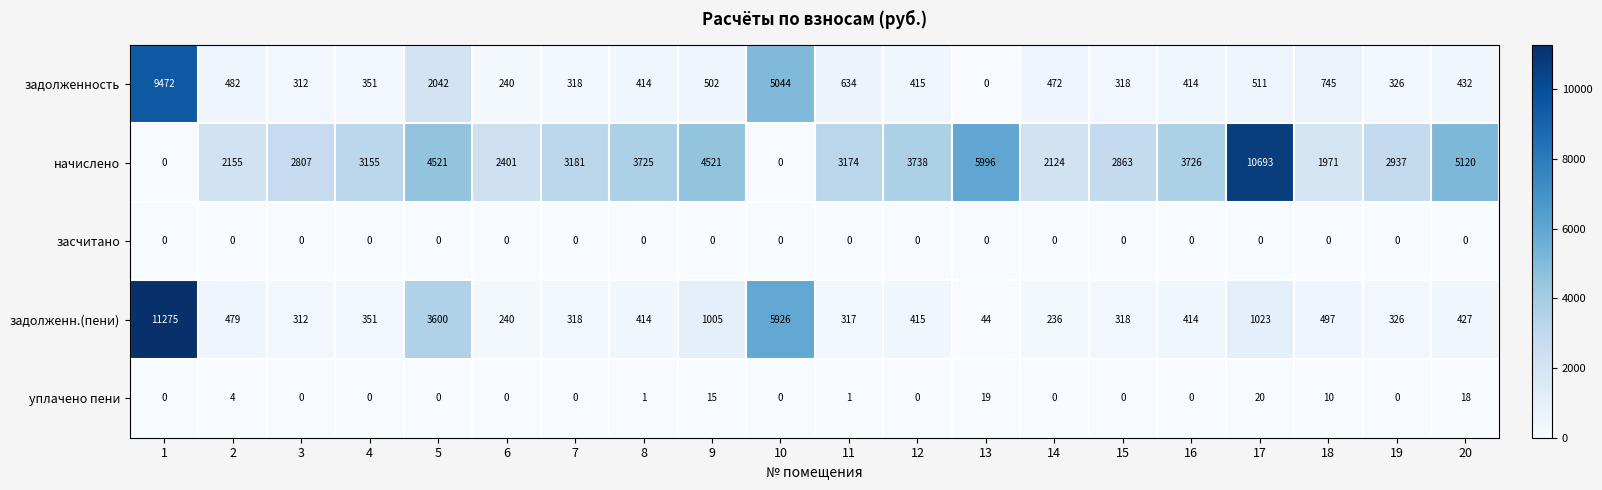

What is the total value across all series at 16?

4554